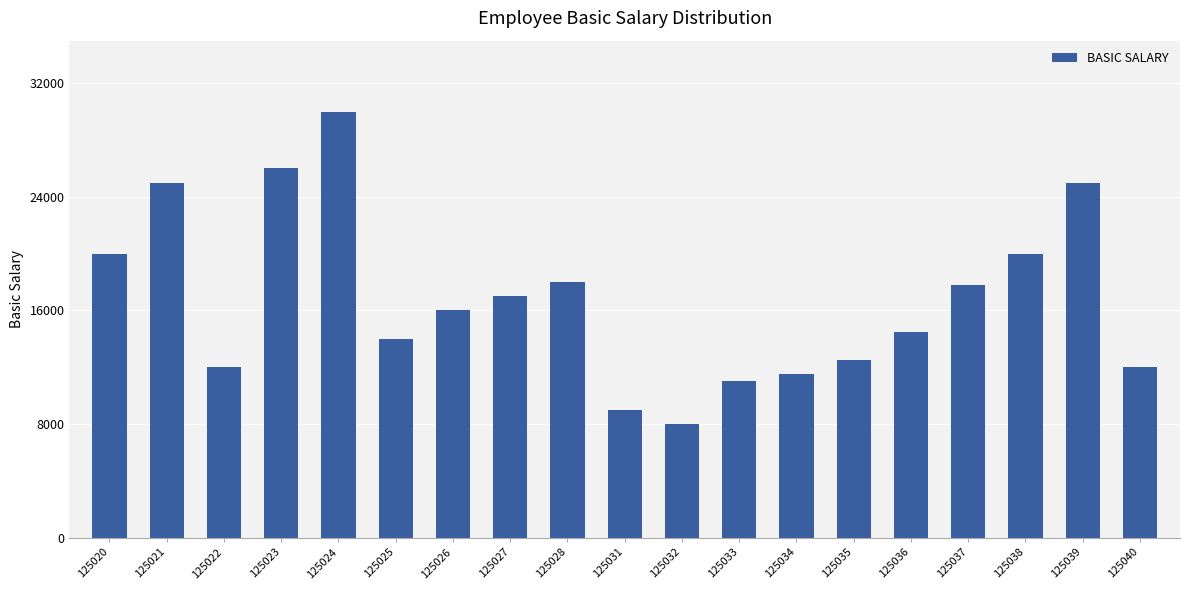

At which category does the chart reach its peak across all series?

125024